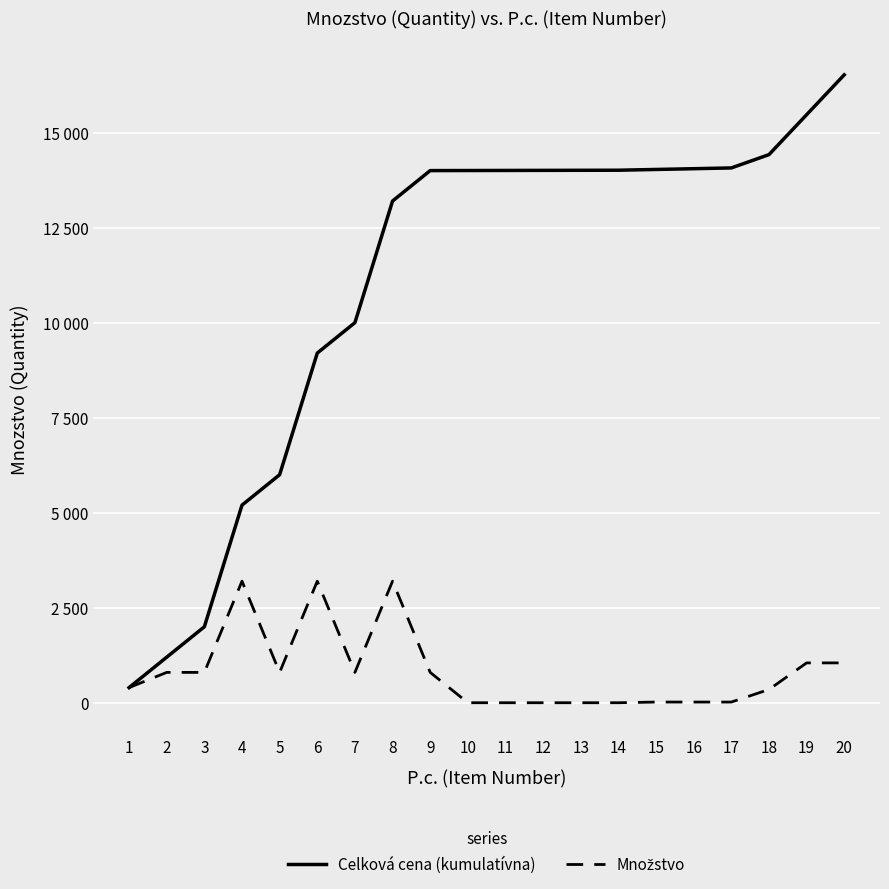

True or false: Množstvo and Celková cena (kumulatívna) intersect in this chart.

False